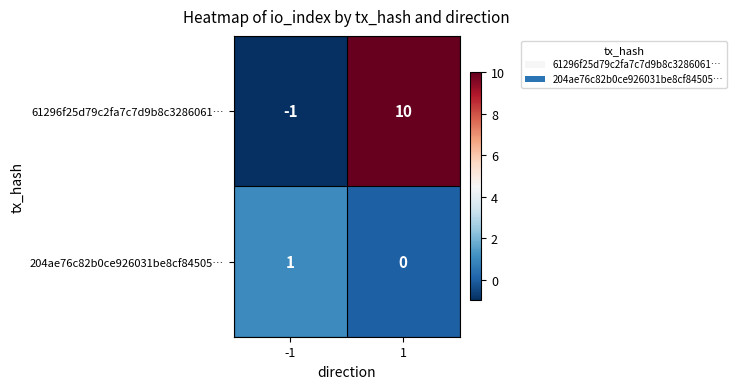

What is the total value across all series at 1?

10